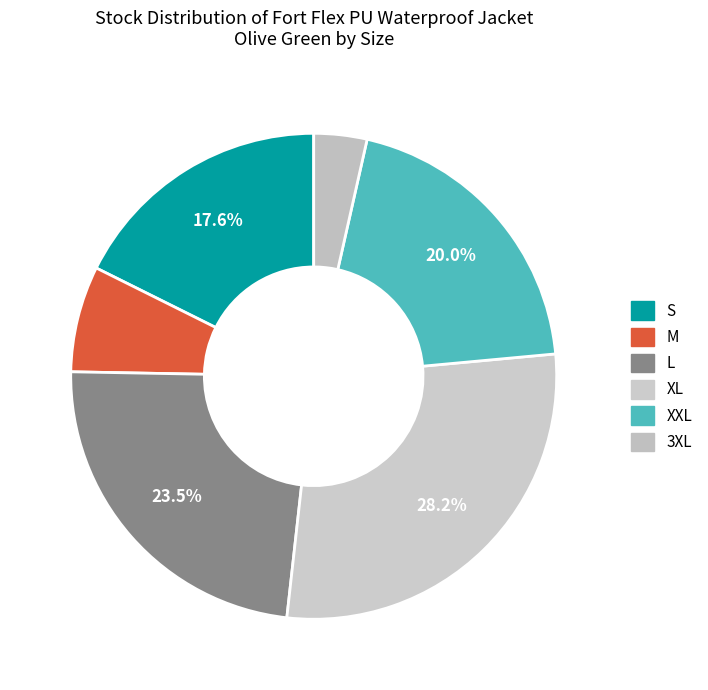

How many segments does this pie chart have?

6